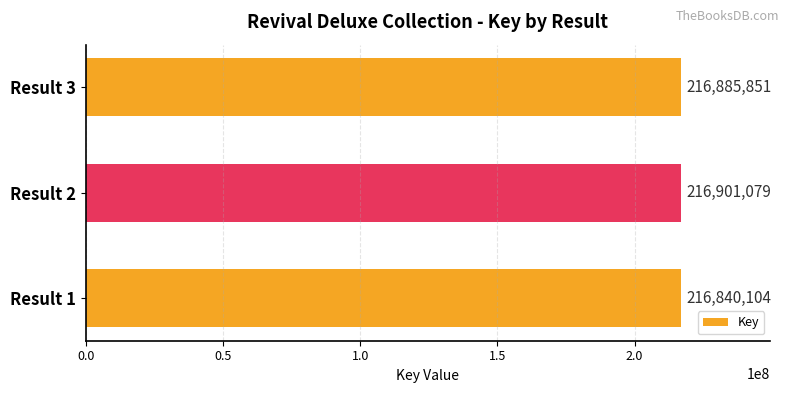

How many values are below 216885851?

1